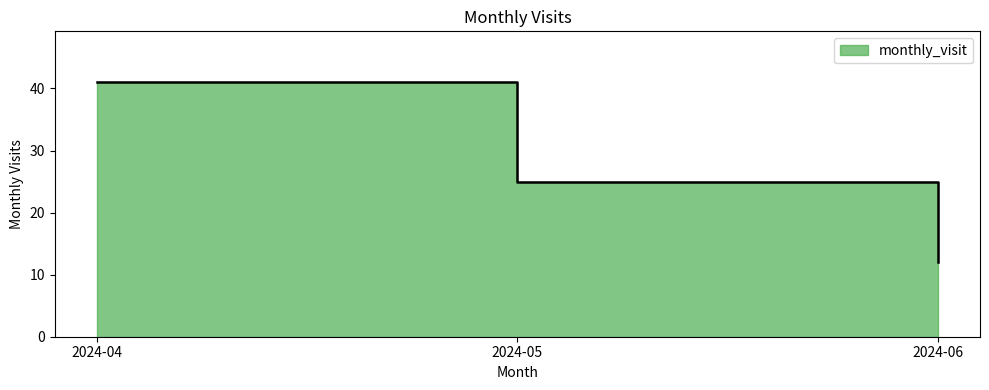

At which category does the chart reach its minimum across all series?

2024-06